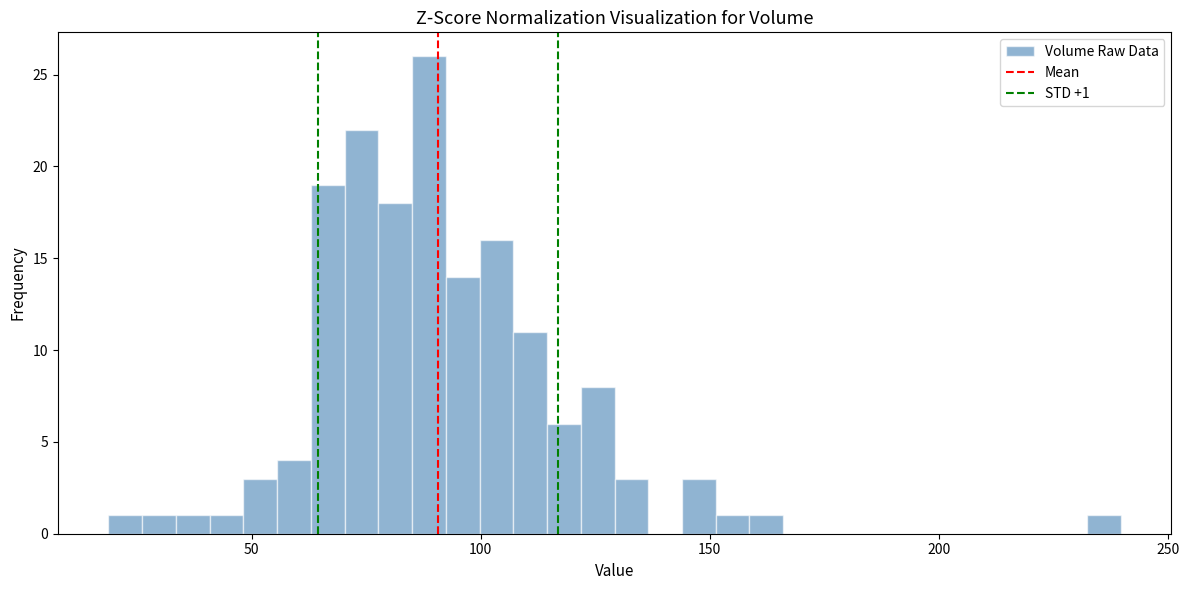

Read against the x-axis, roughly where is the centre of the tallest bar?

90